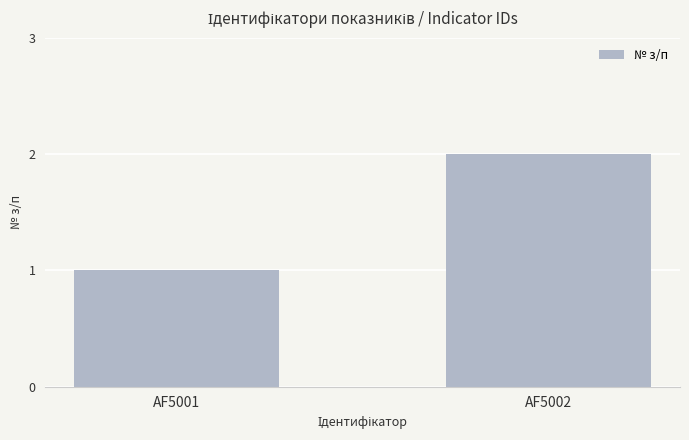

Which category has the highest value across all series?

AF5002